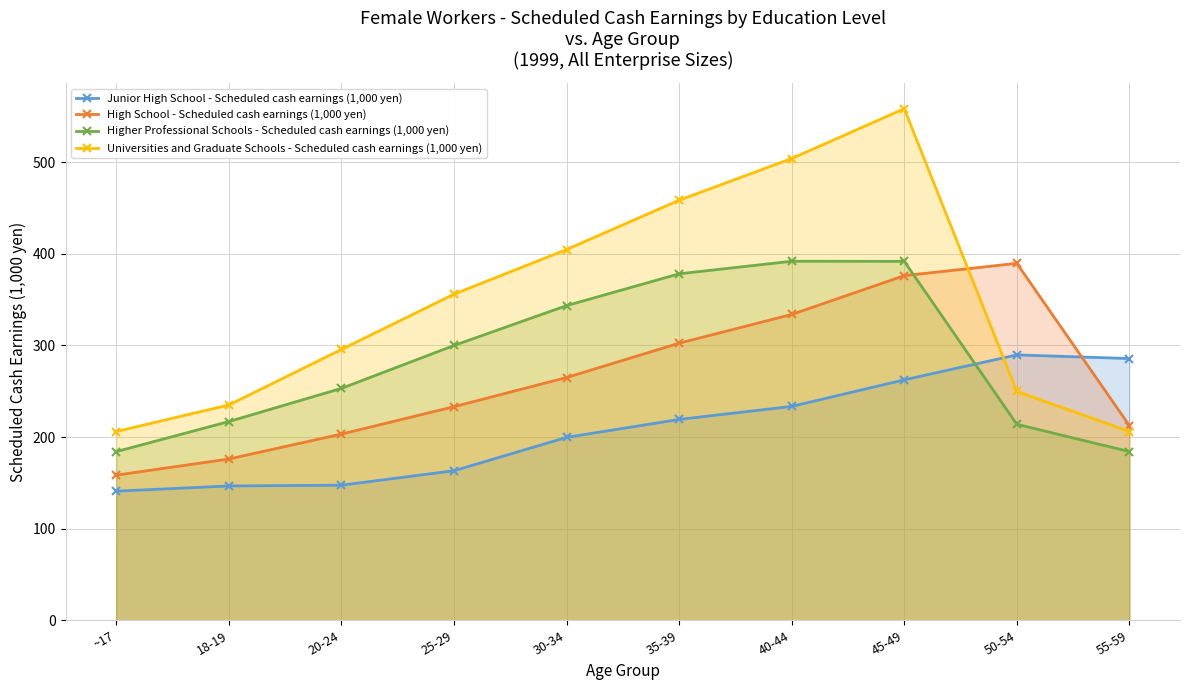

Between 18-19 and 50-54, which series saw the biggest shift?

High School - Scheduled cash earnings (1,000 yen)